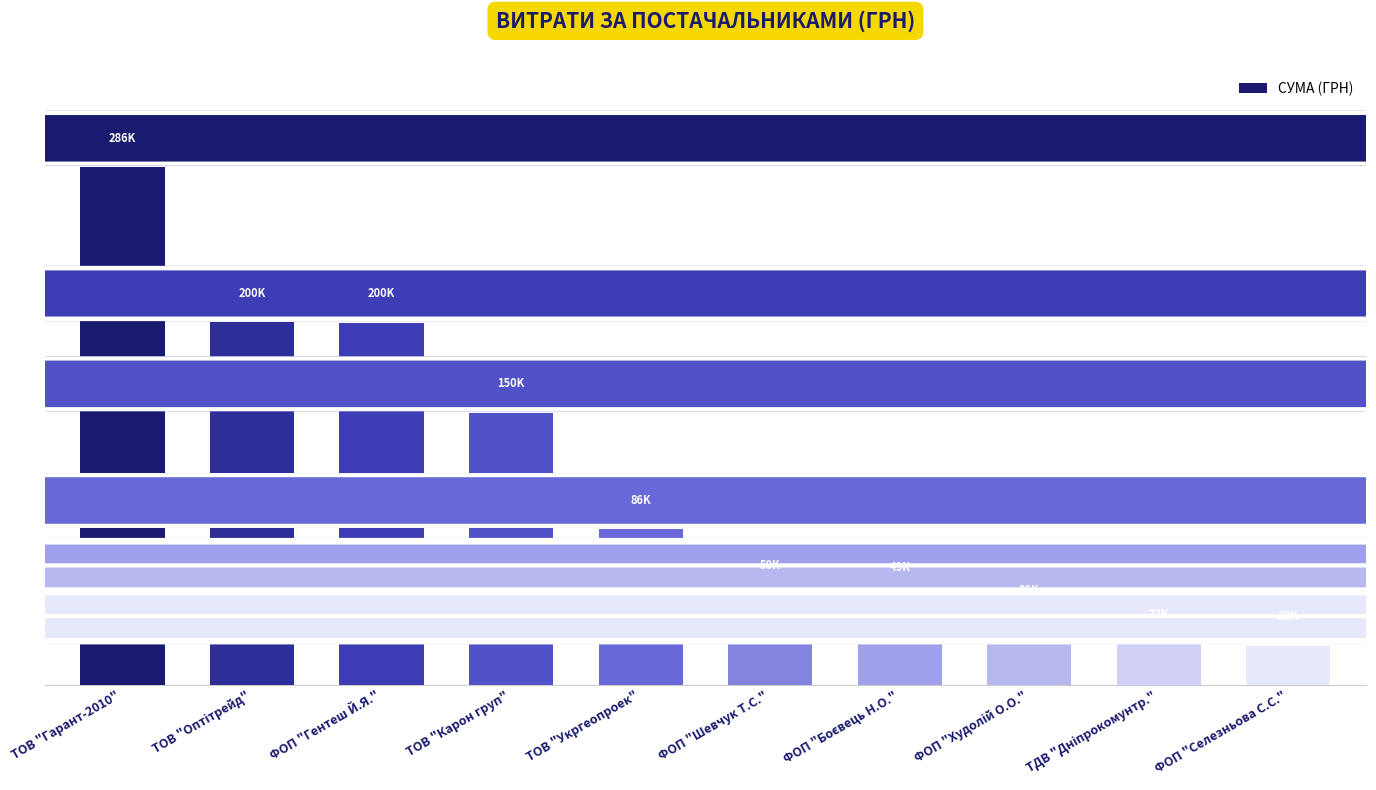

The chart shows a value of 147343 at ТОВ "Укргеопроек". True or false?

False